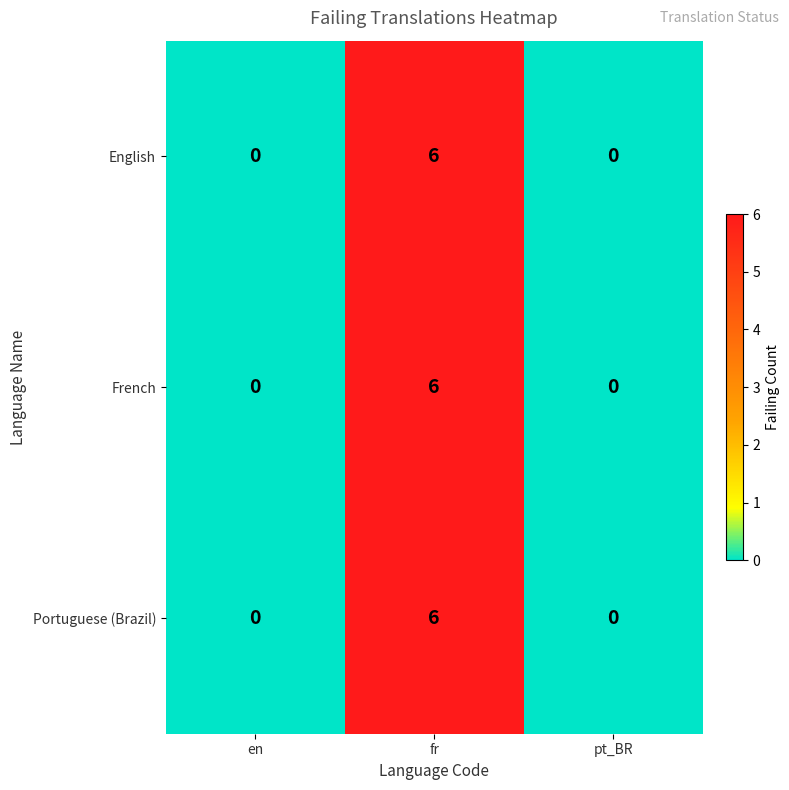

Reading left to right, extract all data points from this chart.

English: 0	6	0
French: 0	6	0
Portuguese (Brazil): 0	6	0